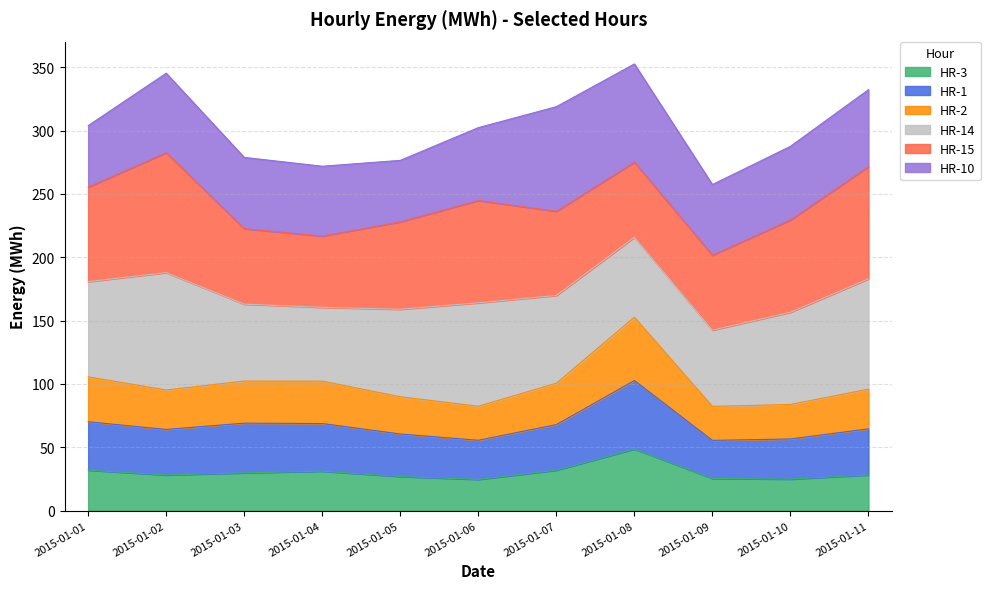

What are all the series names shown in the legend?

HR-3, HR-1, HR-2, HR-14, HR-15, HR-10